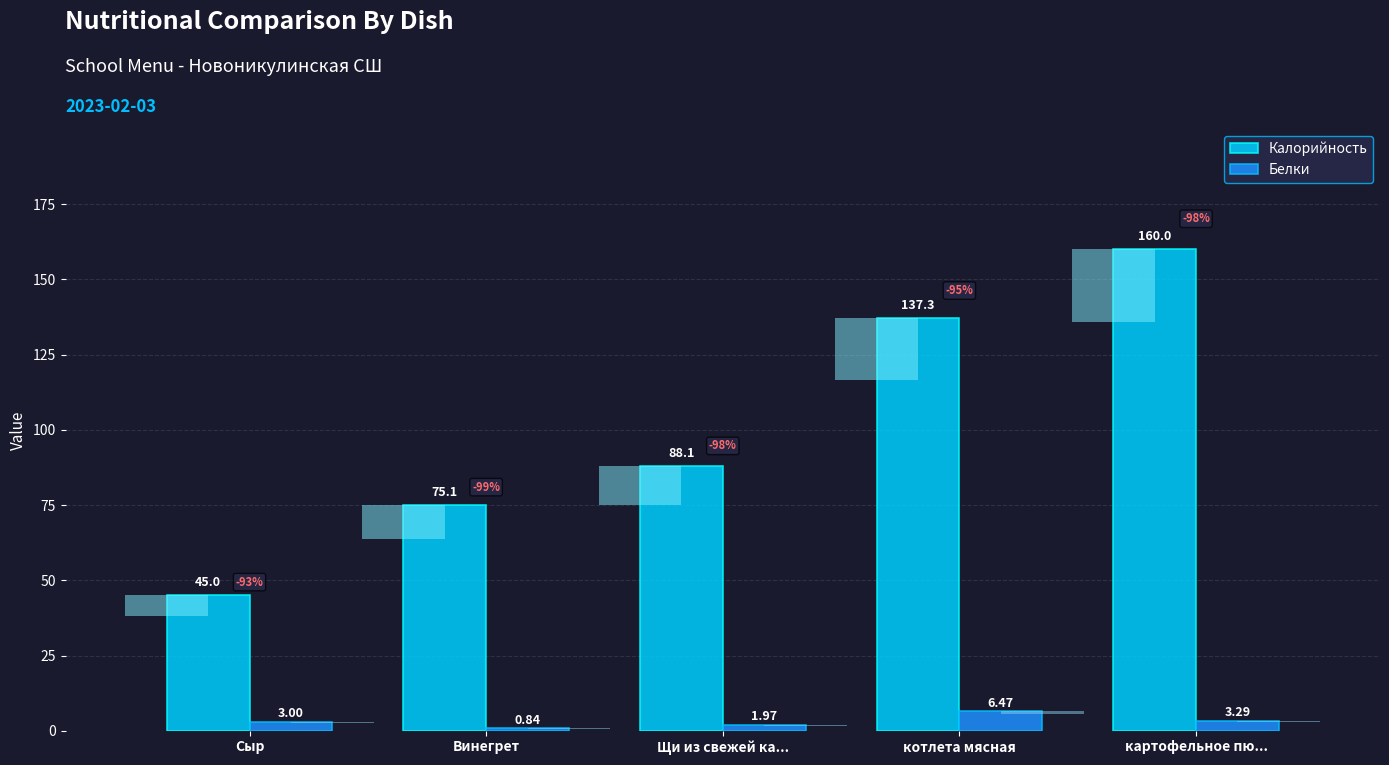

Reading left to right, extract all data points from this chart.

Калорийность: Сыр=45.0	Винегрет=75.1	Щи из свежей ка...=88.1	котлета мясная=137.3	картофельное пю...=160.0
Белки: Сыр=3.0	Винегрет=0.8	Щи из свежей ка...=2.0	котлета мясная=6.5	картофельное пю...=3.3